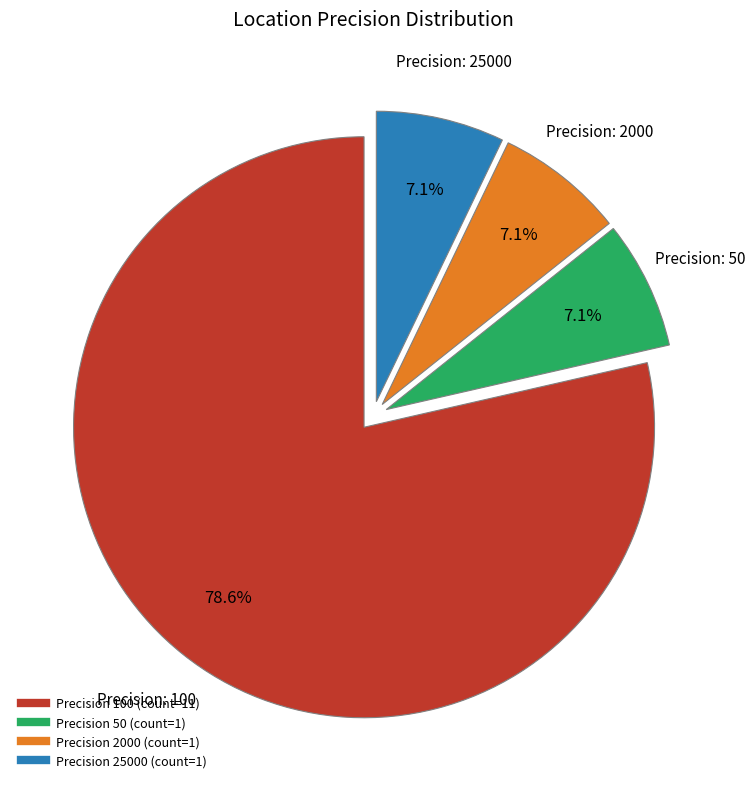

Is there a majority slice in this chart?

Yes